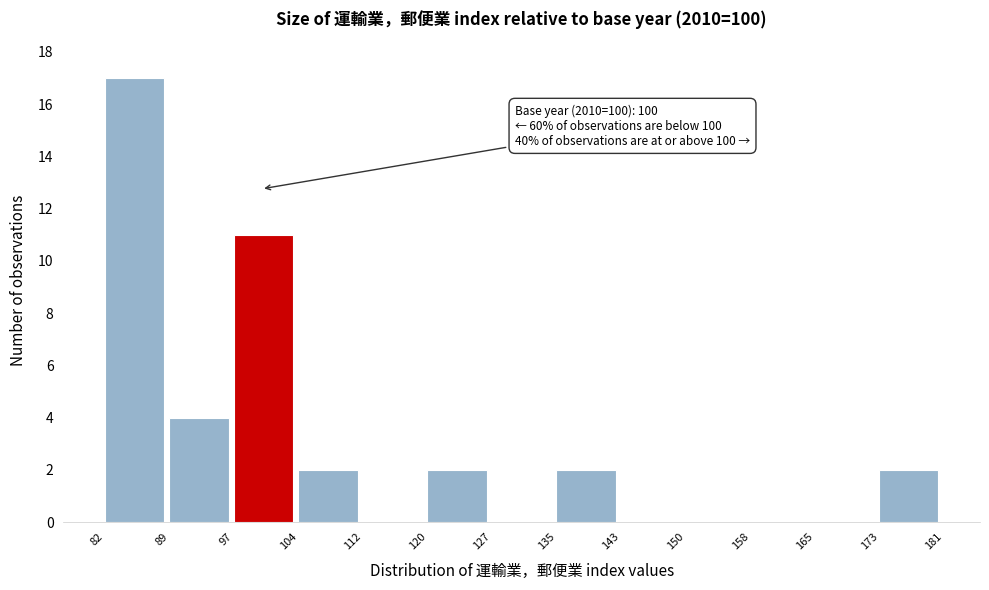

Which range on the x-axis has the tallest bar?

82 to 89